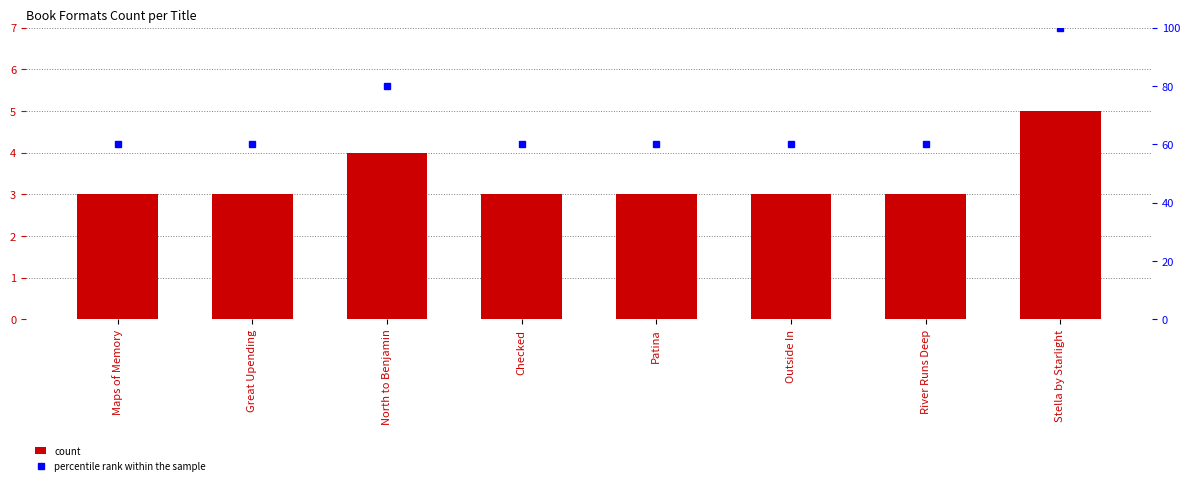

What is the sum of the count values at Patina and River Runs Deep?

6